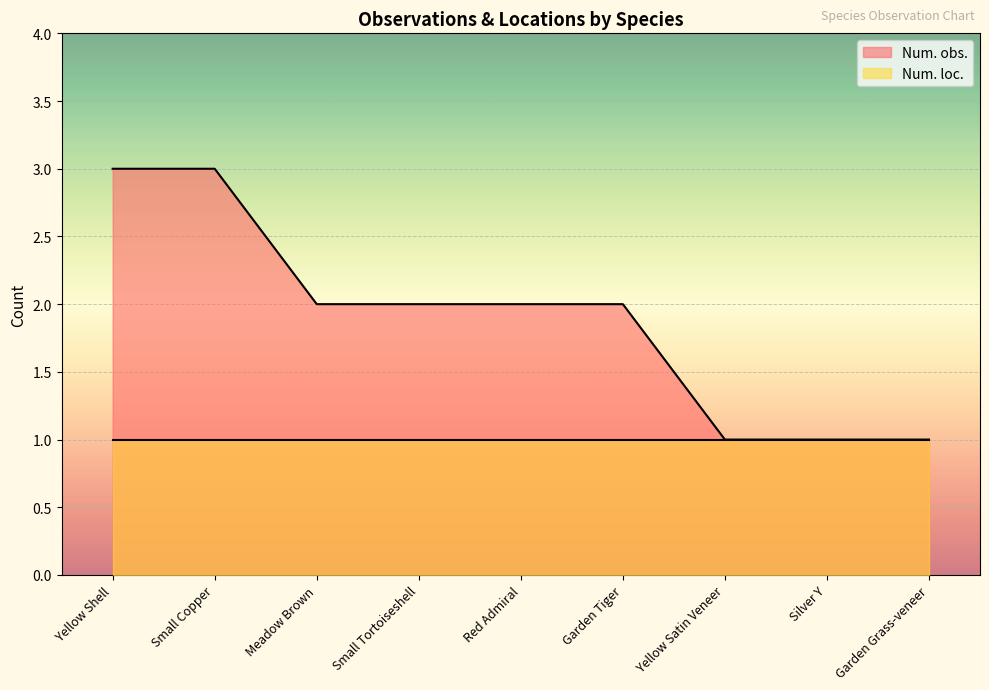

Is it true that the value at Small Tortoiseshell is 3?

False